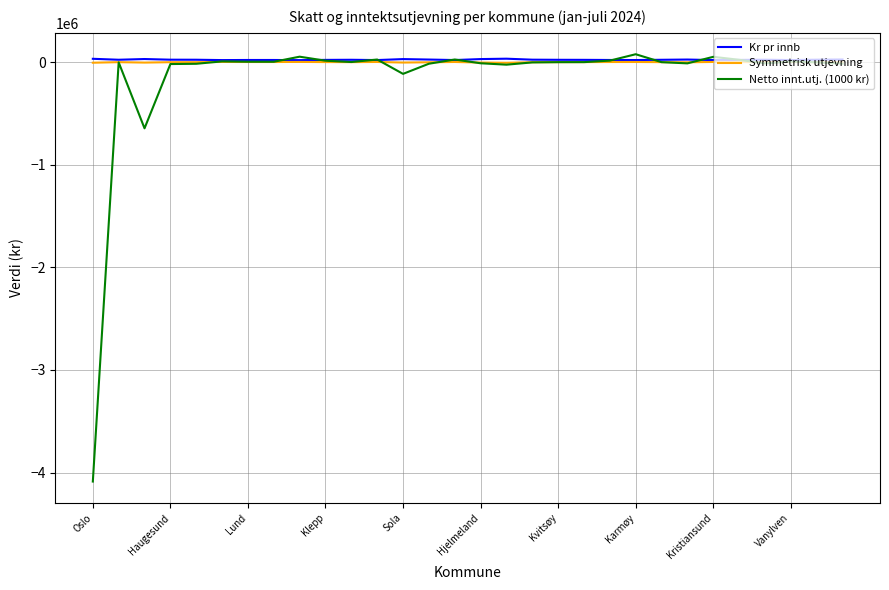

What is the sum of all Kr pr innb values?

722435.8